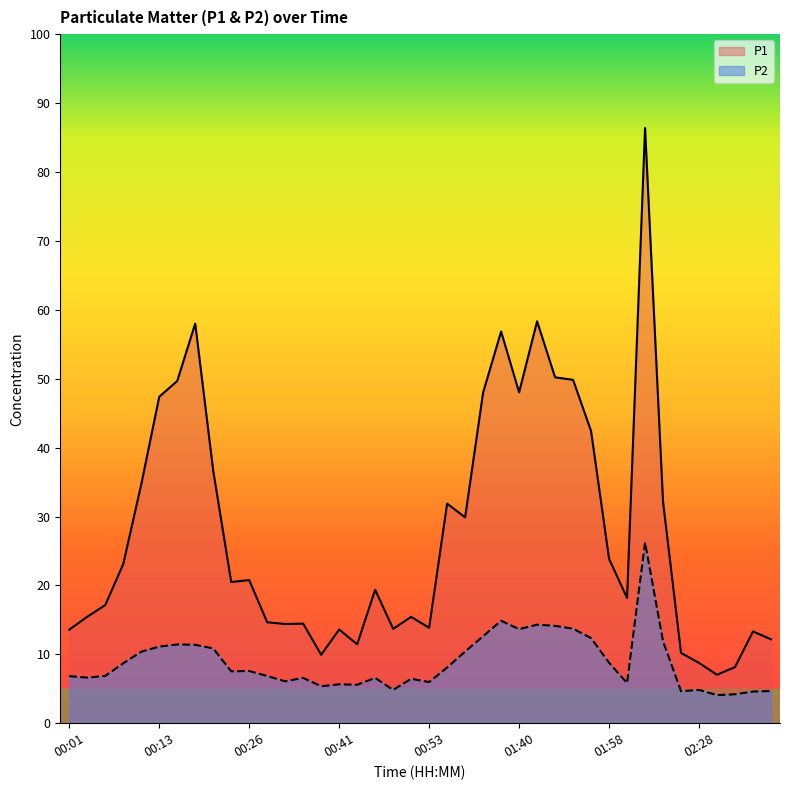

What value does the P2 series have at 01:58?

8.8